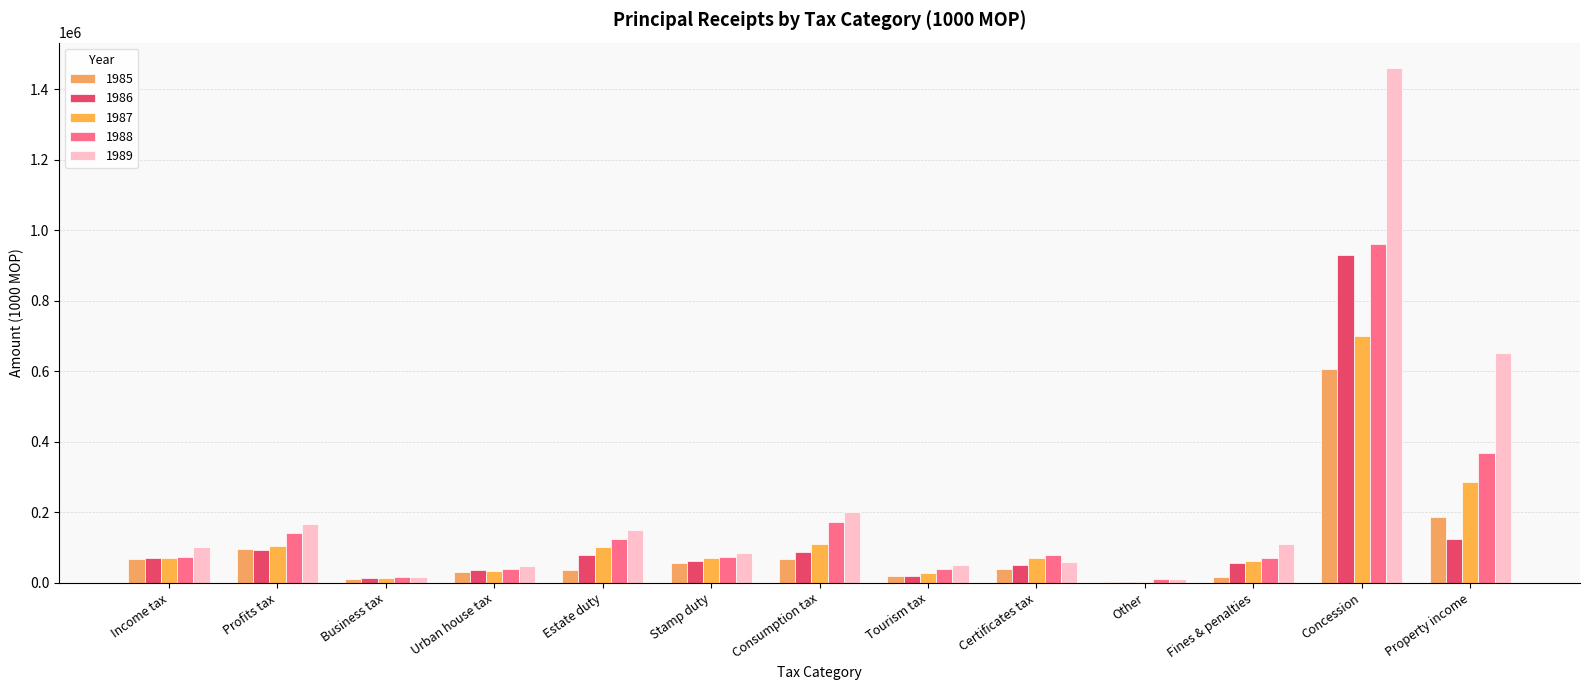

Which category has the lowest value in the 1986 series?

Other